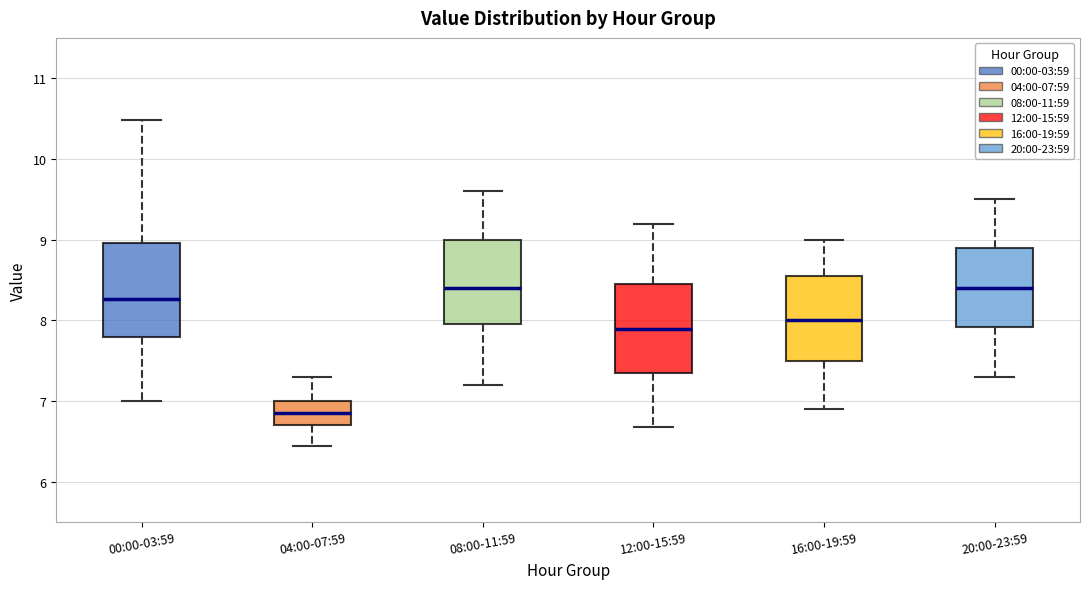

Where is the upper edge of the box for 04:00-07:59 on the y-axis? The values are not printed on the chart, so give them approximately, as read against the axis.

7.0